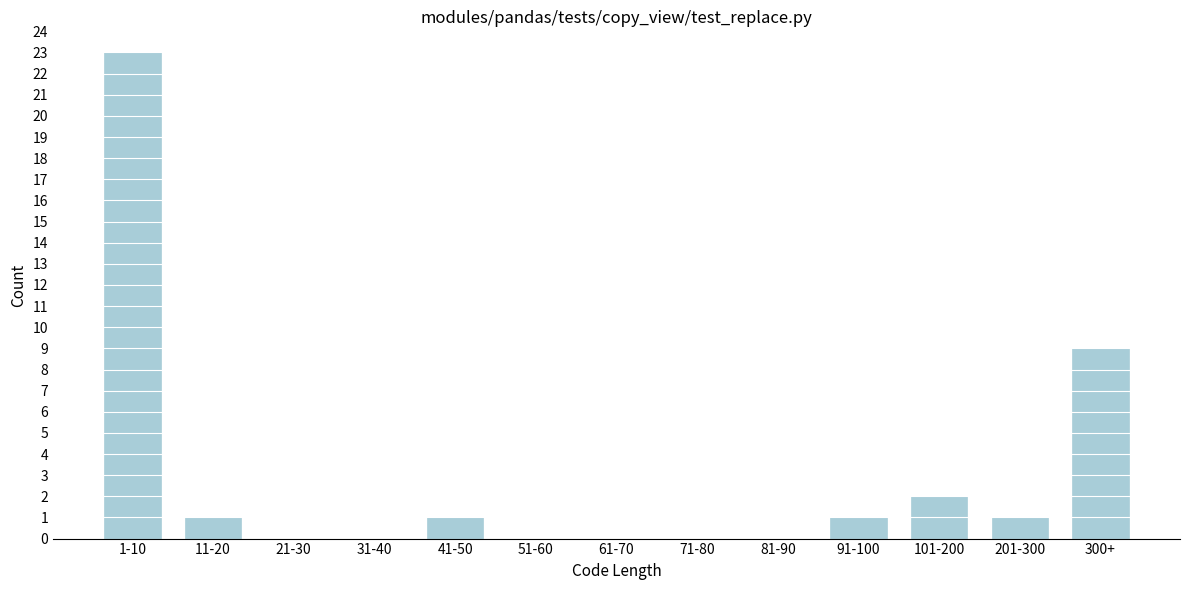

Reading left to right, transcribe all the data shown in this chart.

1-10=23	11-20=1	21-30=0	31-40=0	41-50=1	51-60=0	61-70=0	71-80=0	81-90=0	91-100=1	101-200=2	201-300=1	300+=9